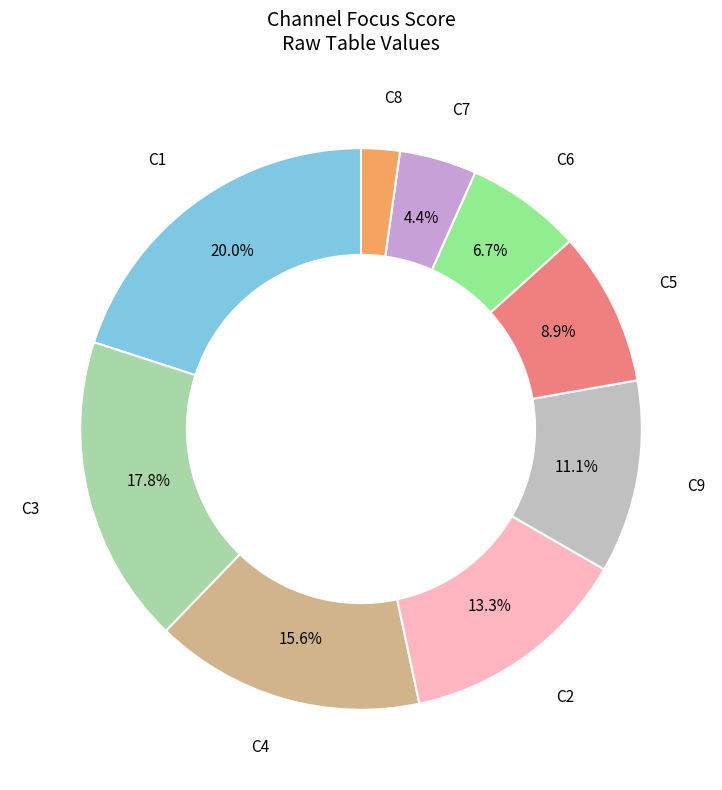

Does any single category account for the majority?

No